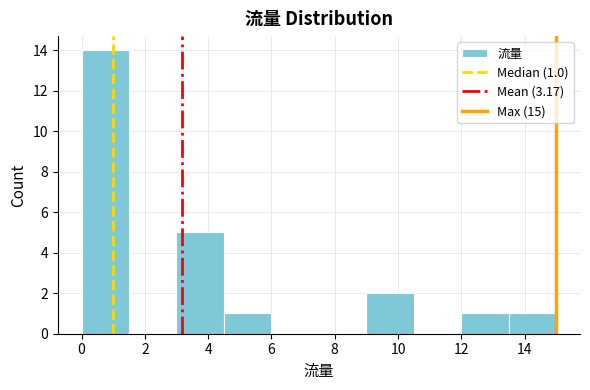

Which range on the x-axis has the tallest bar?

0.0 to 1.5